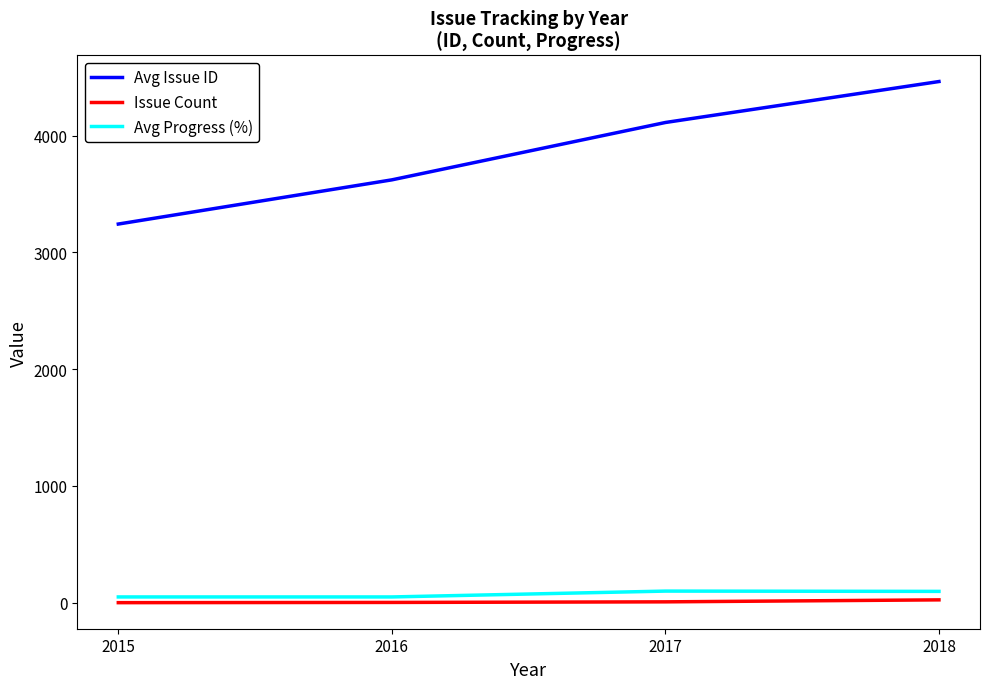

Does the chart display data point markers on the line(s)?

No